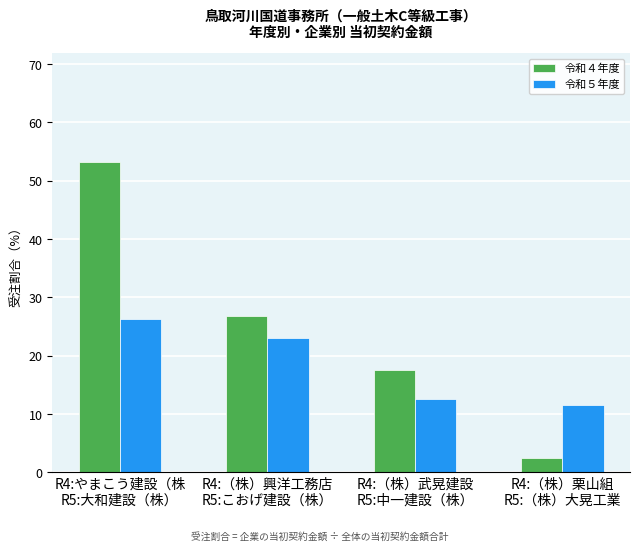

What is the minimum value shown in the chart?

2.4